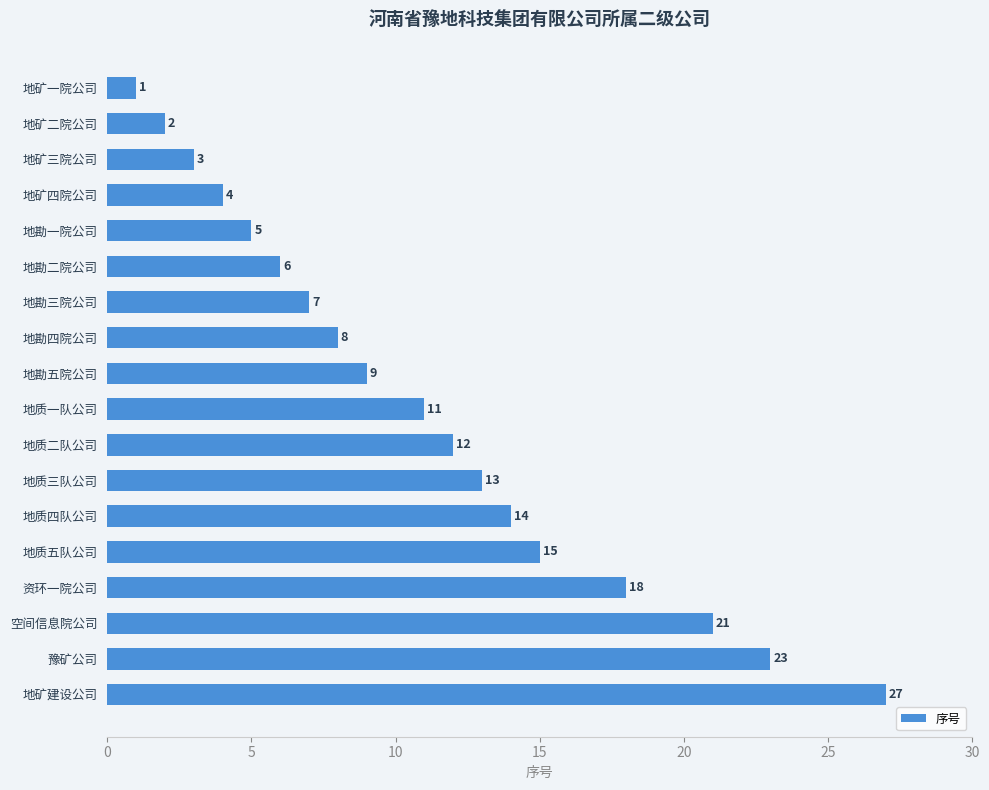

The value at 地质二队公司 is 12. True or false?

True